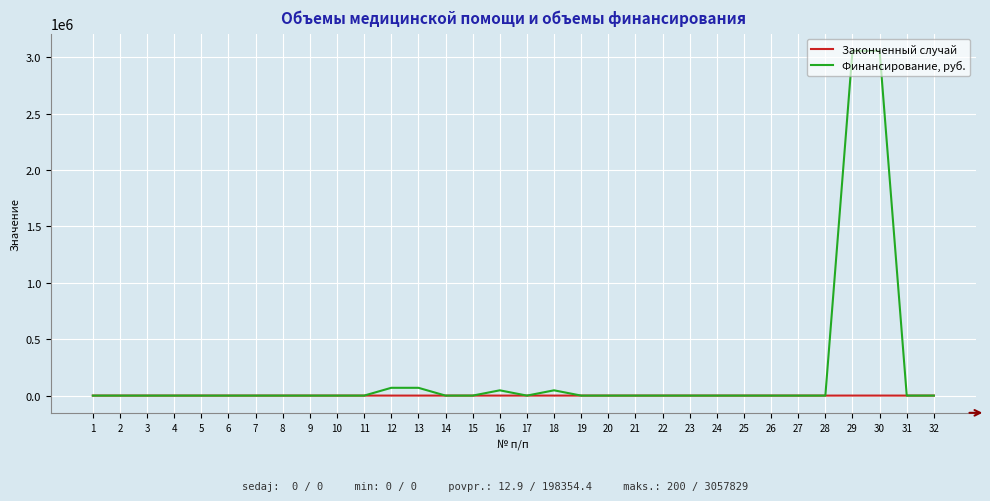

The value of Финансирование, руб. at 28 is 0. True or false?

True